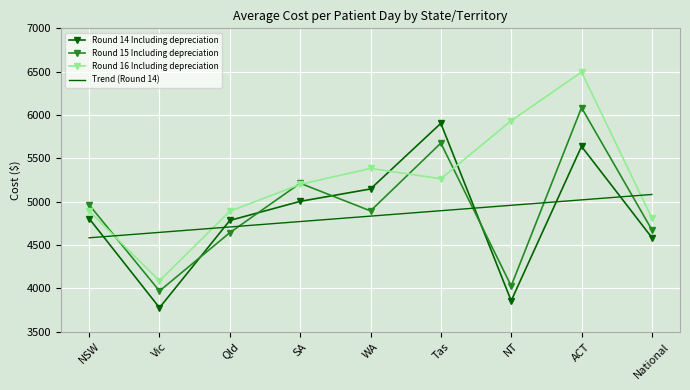

What is the average value of the Round 16 Including depreciation series?

5217.8